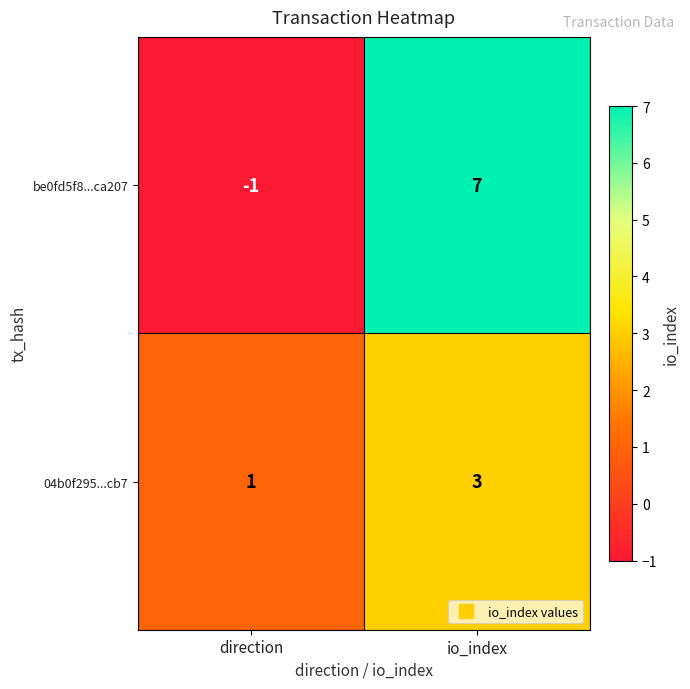

What is the maximum value shown in the chart?

7